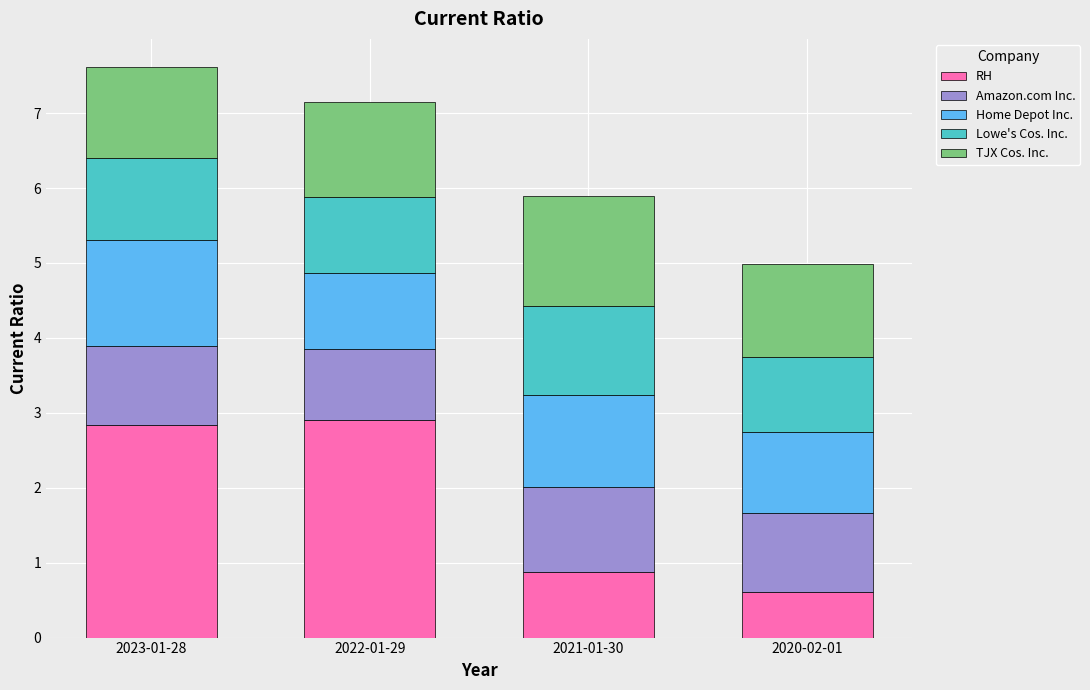

How many data points does each series have?

4